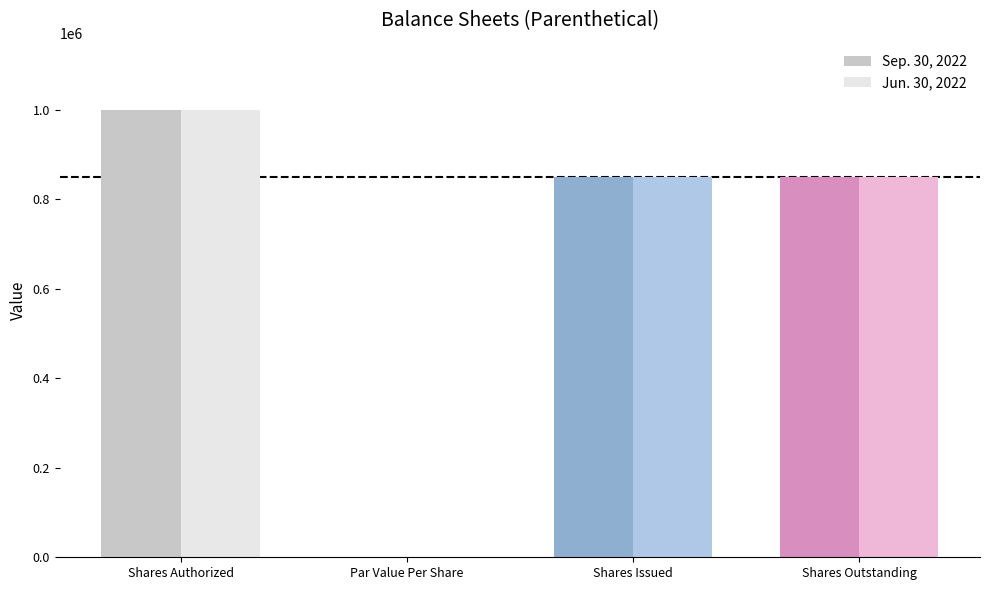

Are the bars horizontal?

No